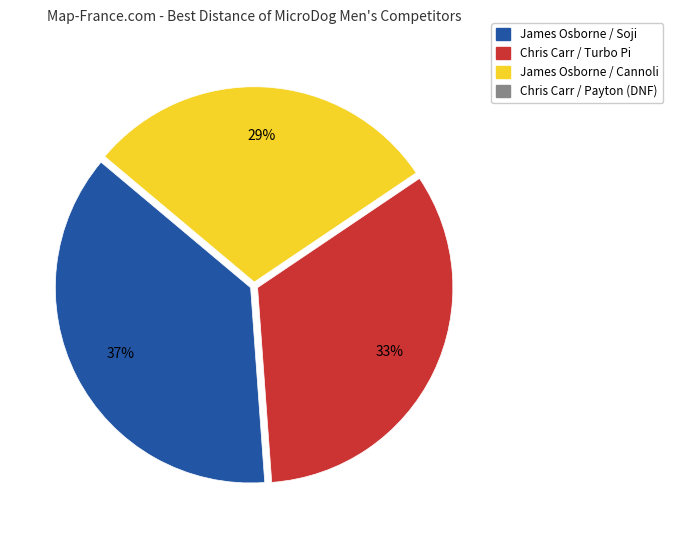

Does any single category account for the majority?

No